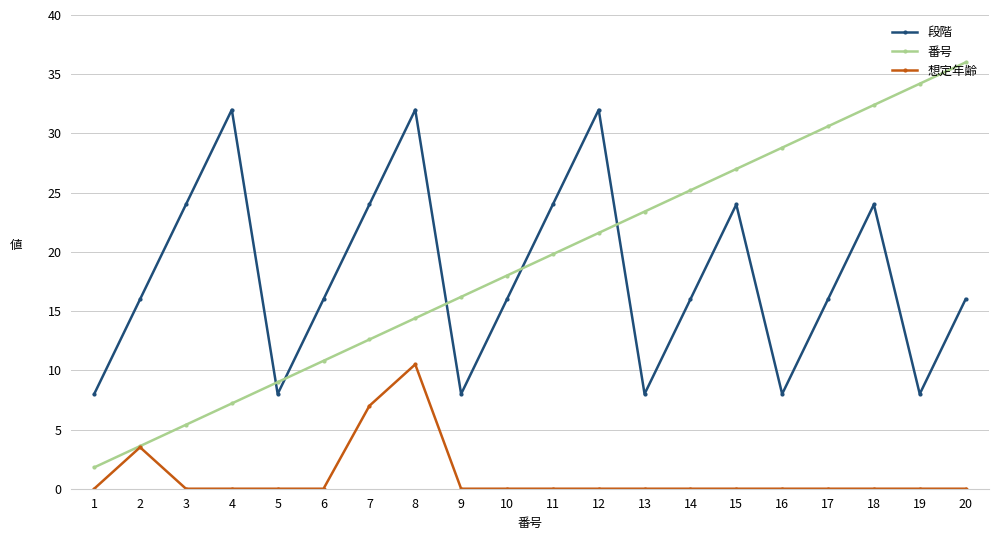

At which label does 番号 reach its peak?

20